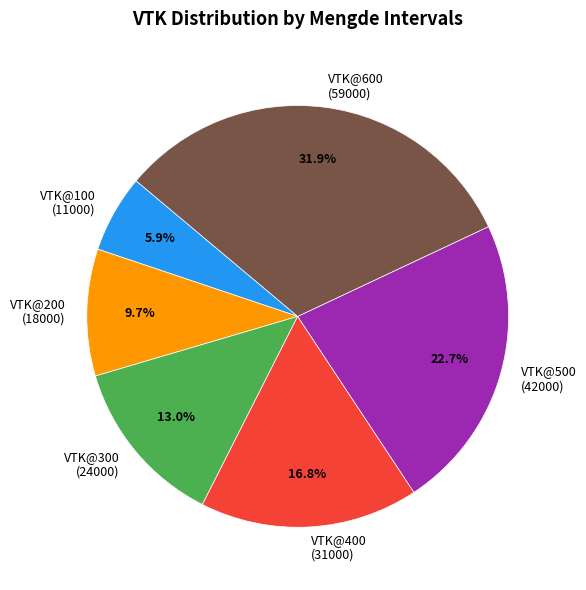

How many segments does this pie chart have?

6